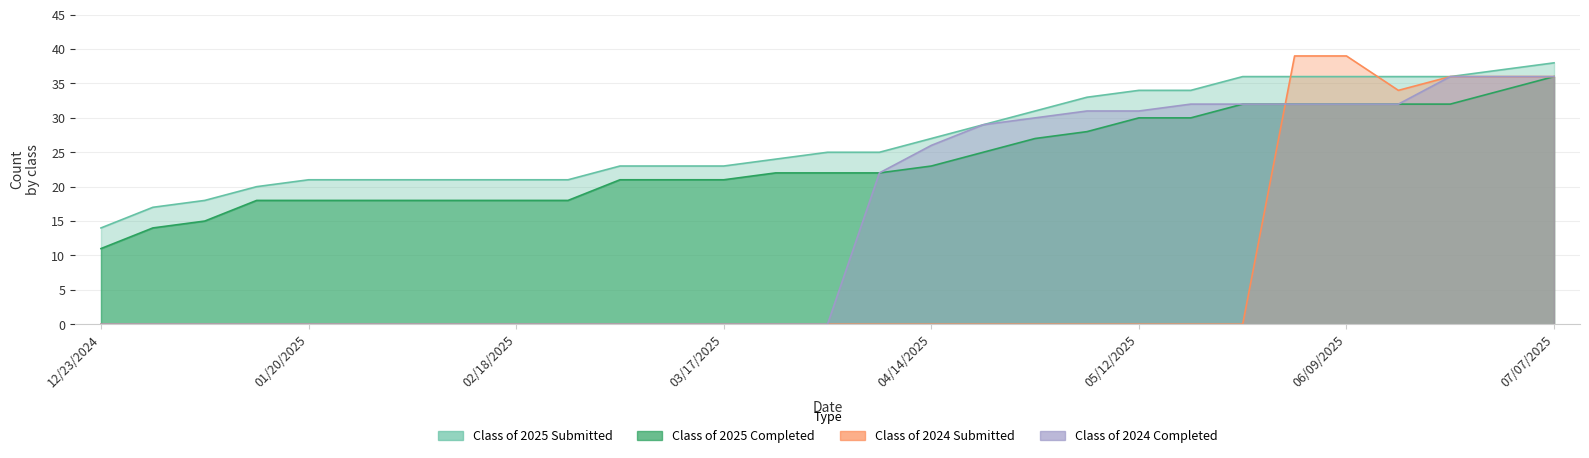

Does the chart display data point markers on the line(s)?

No